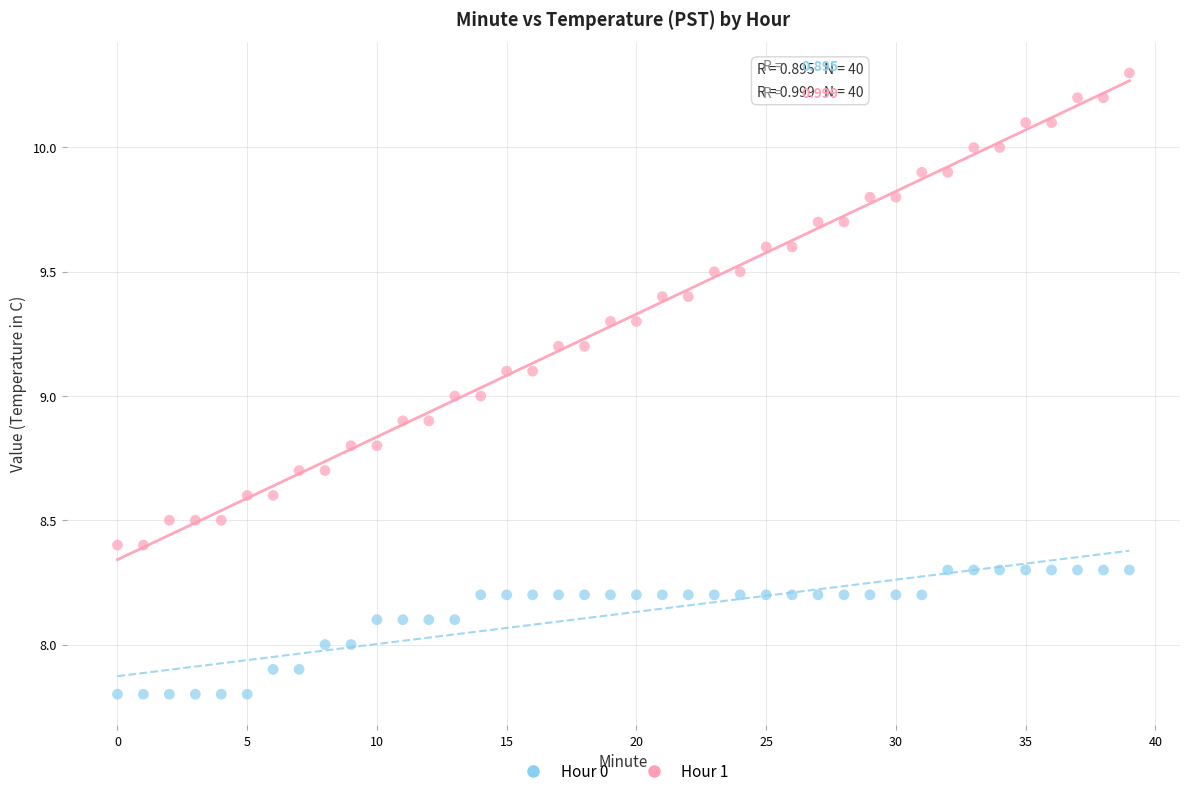

Which series has the largest Y range (max minus min)?

Hour 1